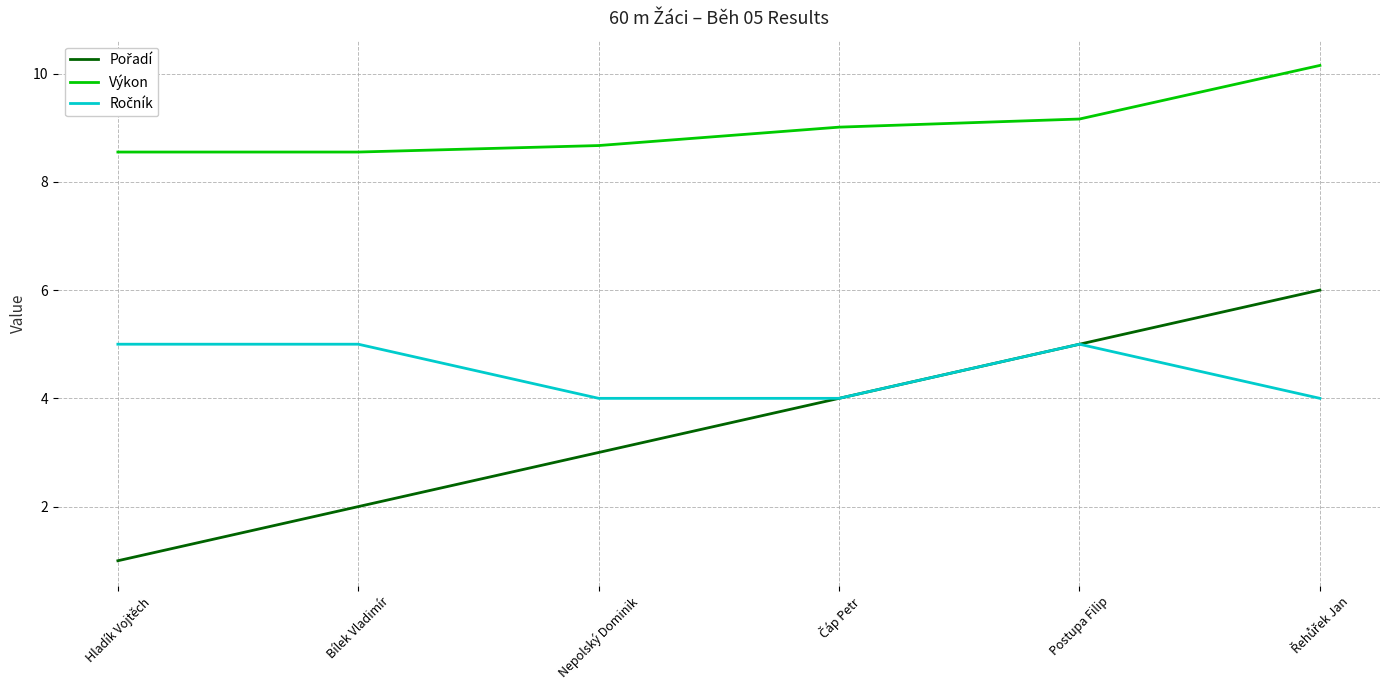

Which series has the largest total across all categories?

Výkon